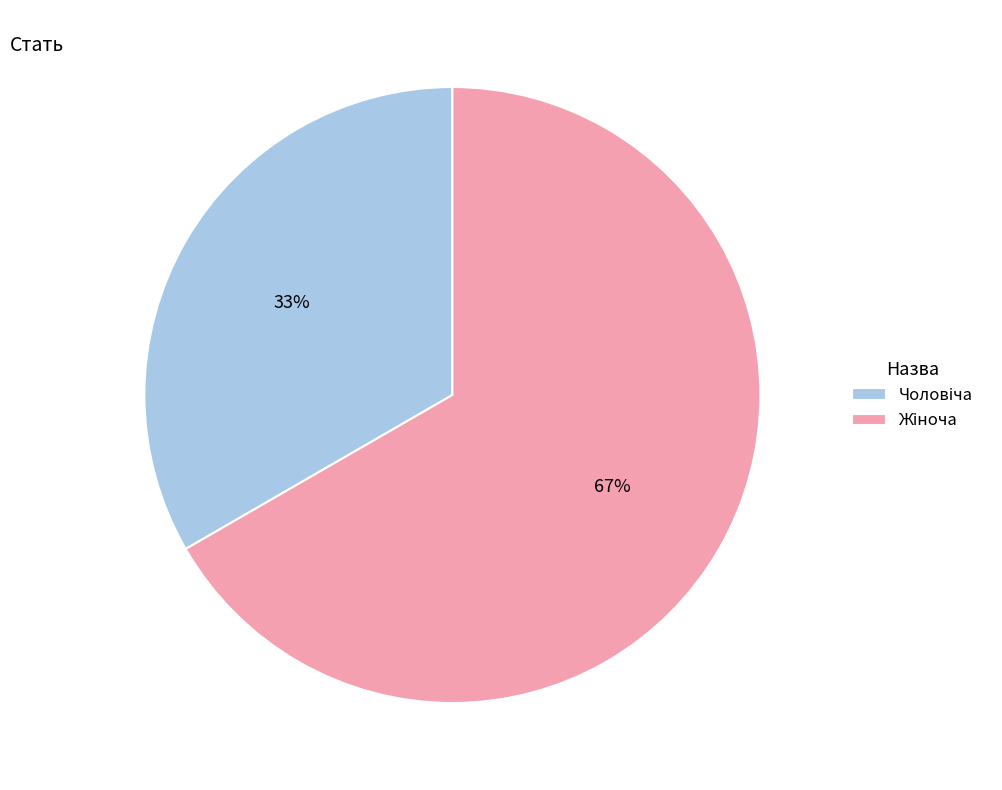

Does any single category account for the majority?

Yes